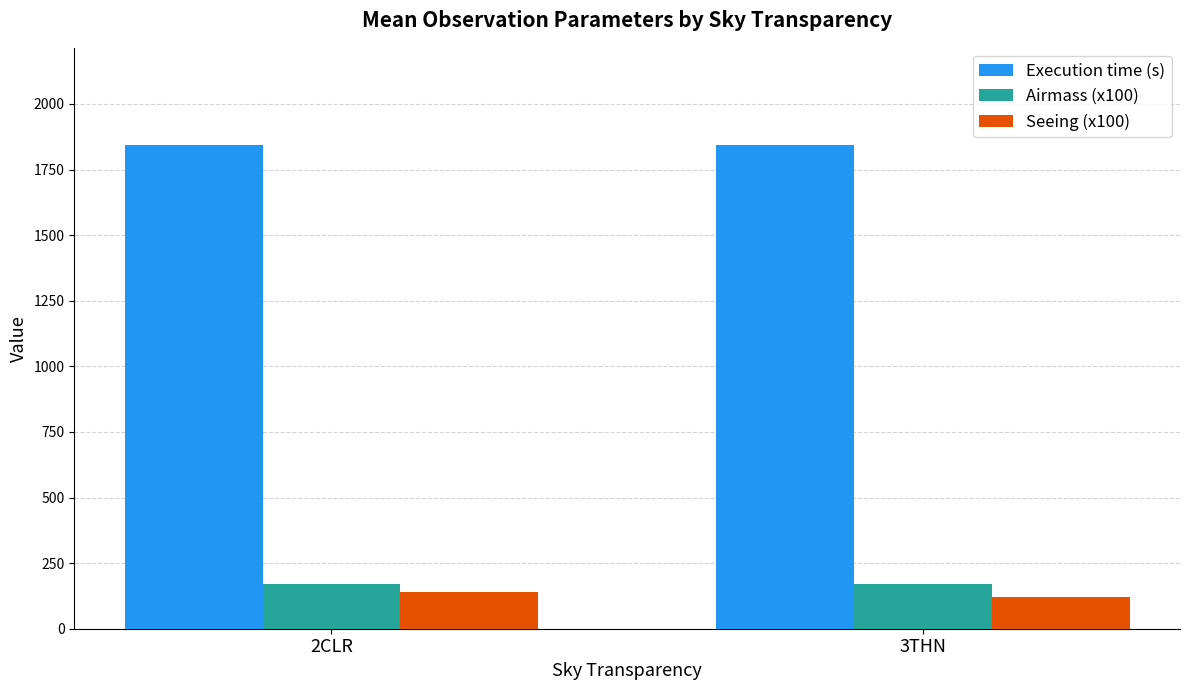

Is the value of Airmass (x100) at 2CLR greater than the value of Seeing (x100) at 3THN?

Yes